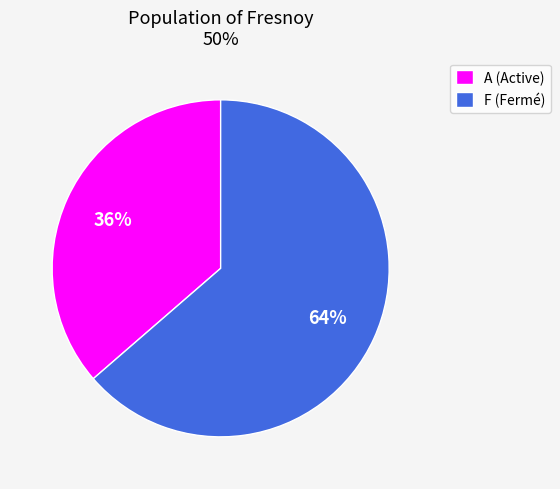

Is the sum of F and A greater than half?

Yes